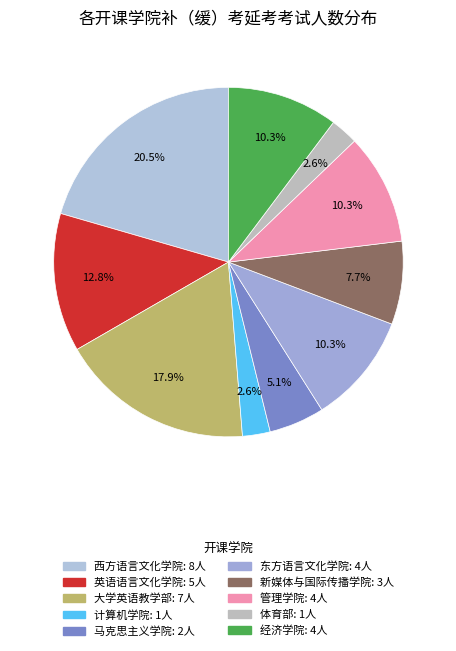

How many segments does this pie chart have?

10